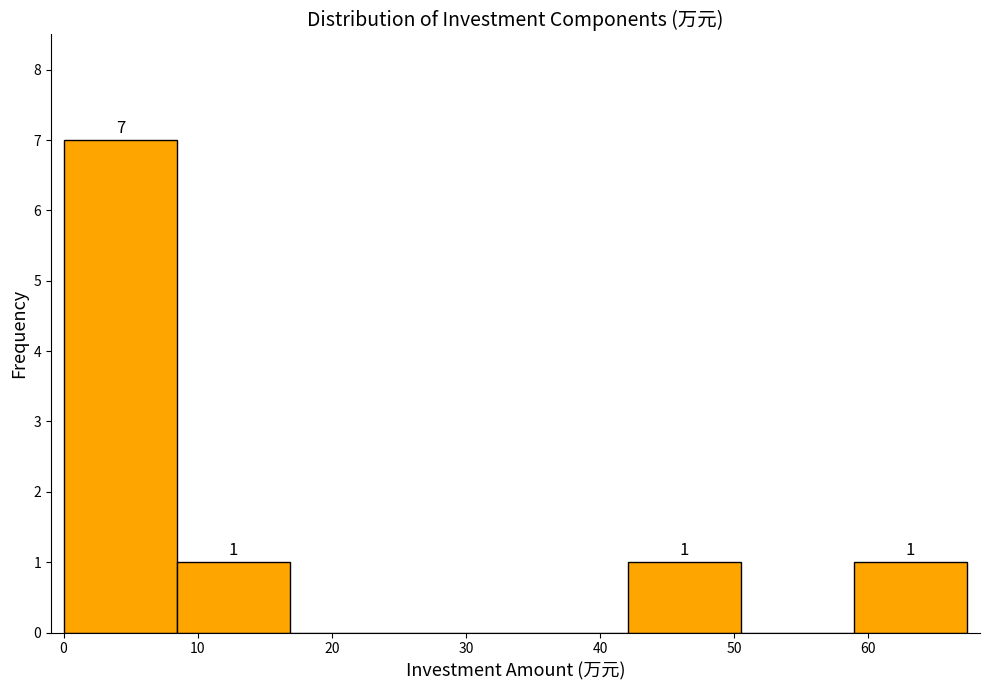

Which range on the x-axis has the tallest bar?

0 to 8